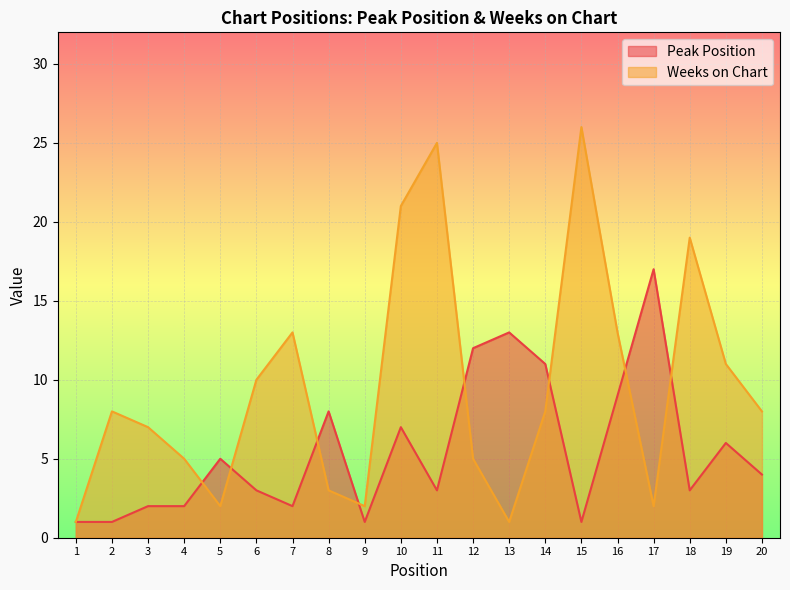

The Peak Position series shows 4 at 17. True or false?

False